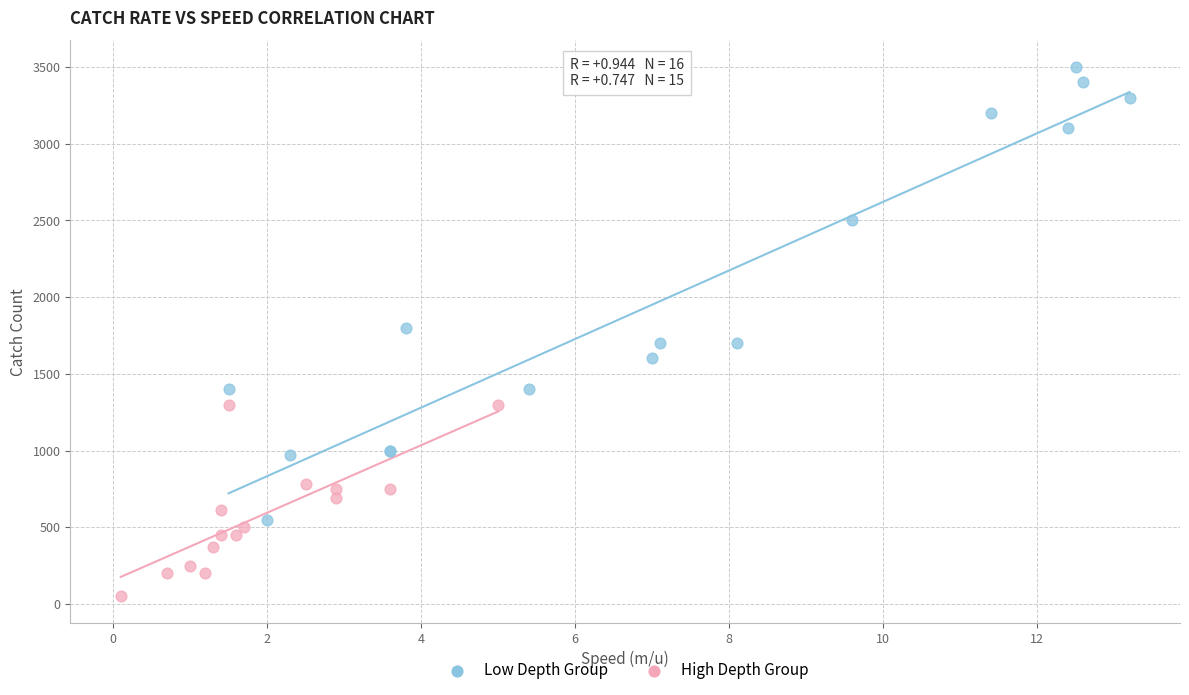

Which series has the widest spread of Y values?

Low Depth Group